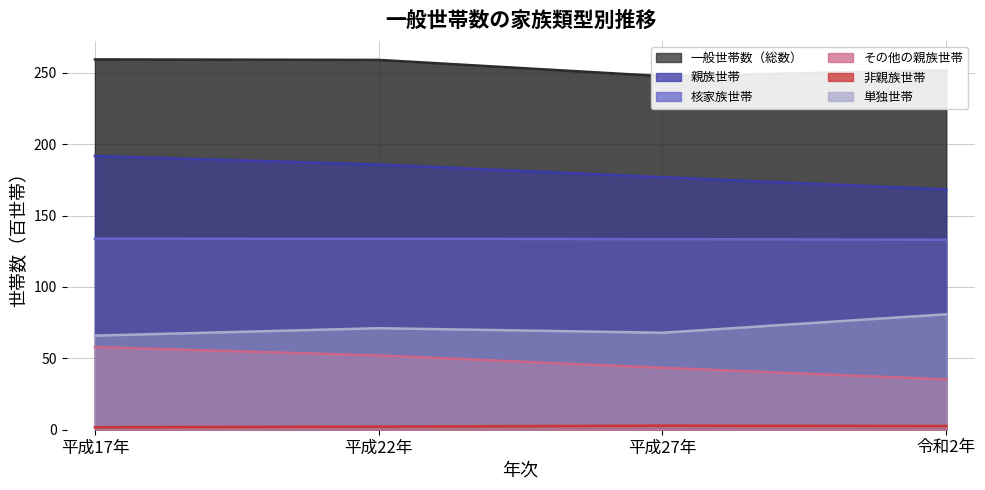

Where is 親族世帯 nearest to the value 180?

平成27年